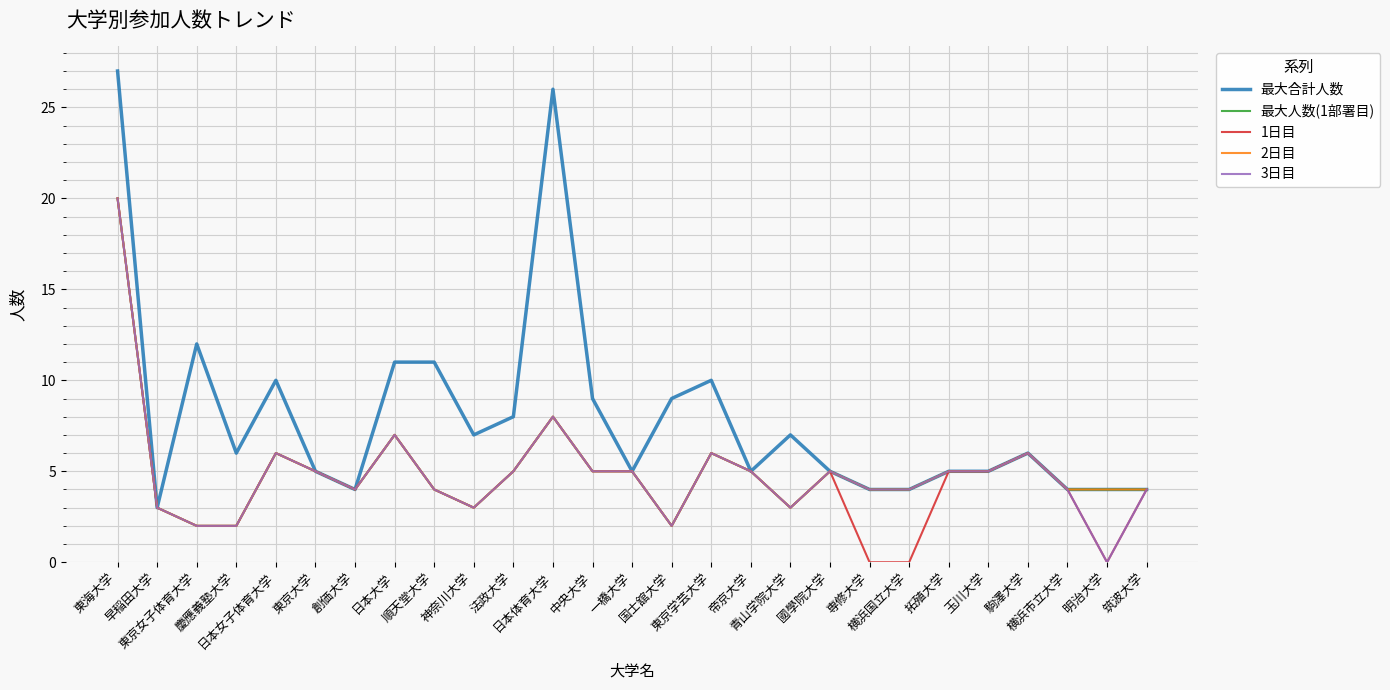

Does the chart have visible grid lines?

Yes